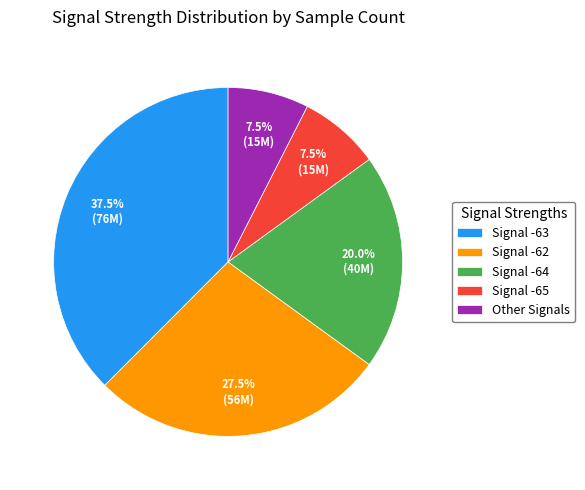

Approximately how many times larger is the value at Other Signals compared to Signal -65?

1.0